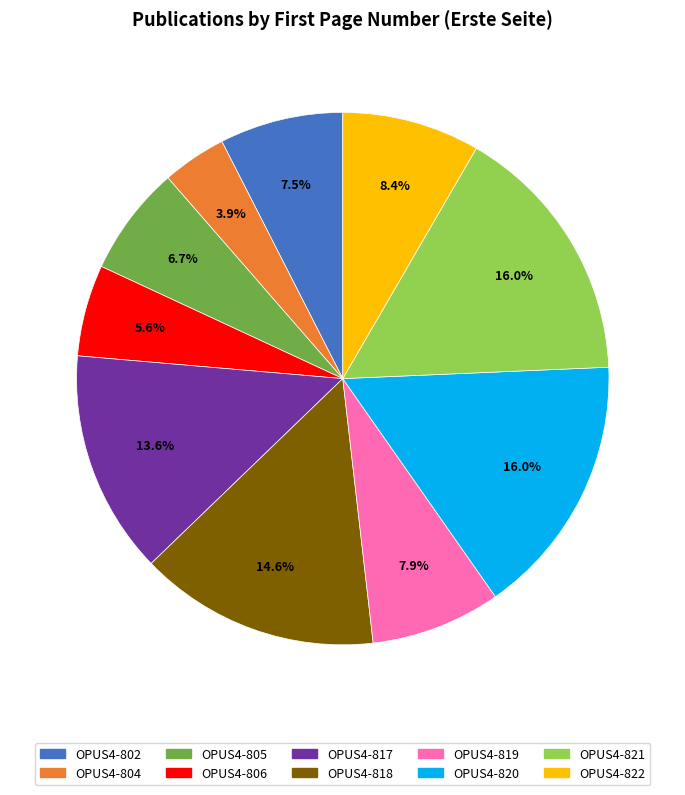

How many slices are in this pie chart?

10